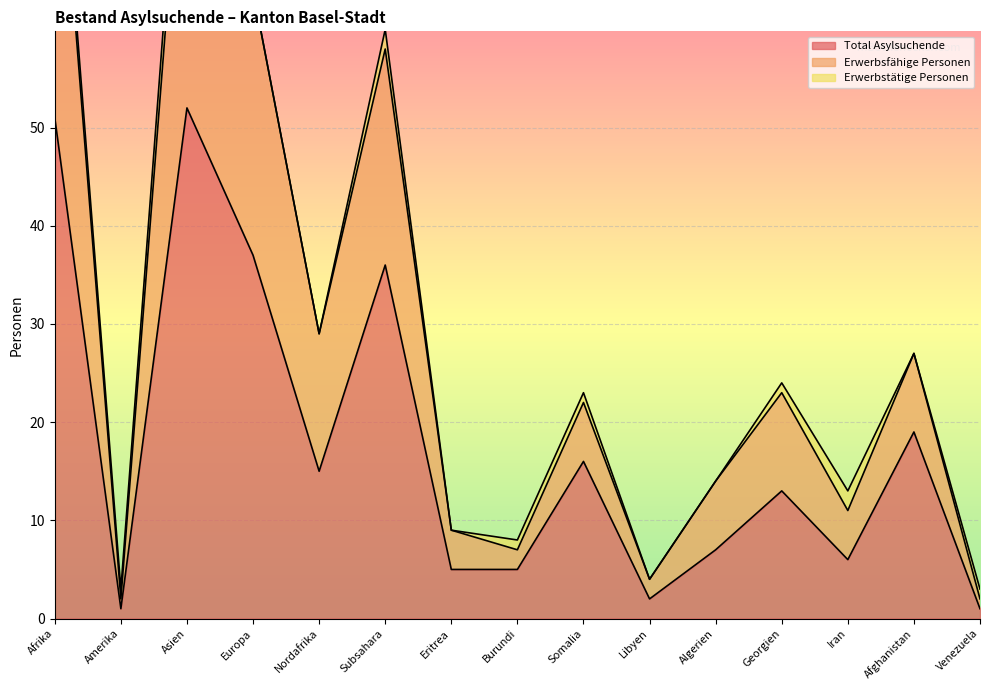

At which category does Total Asylsuchende reach its first local valley?

Amerika